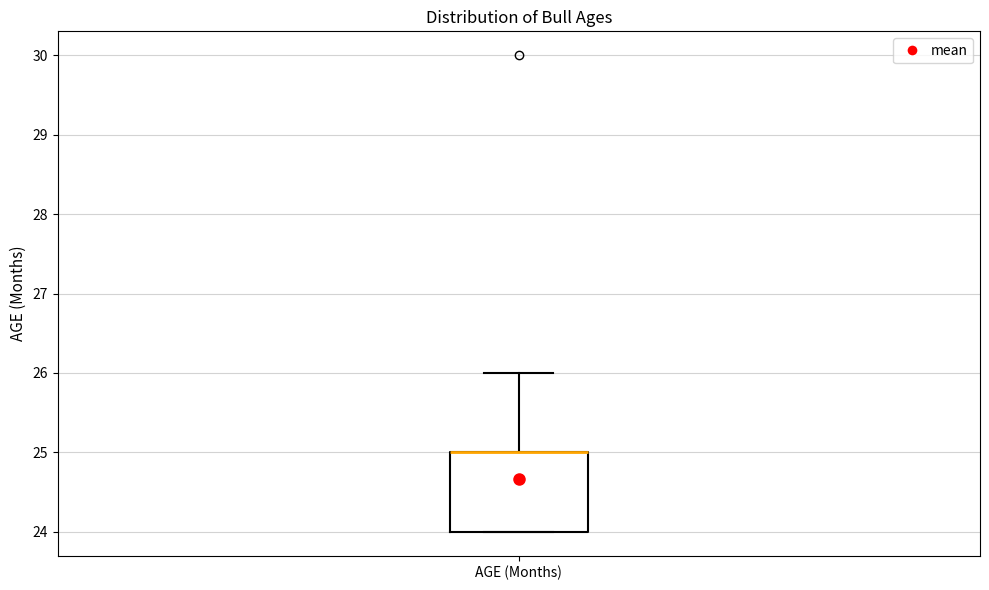

Read this box plot against the y-axis: the position of the median line, the range covered by the box, and the ends of both whiskers. The values are not printed on the chart, so give them approximately, as read against the axis.

median 25 (drawn on the box's upper edge), box 24 to 25, whiskers 24 to 26